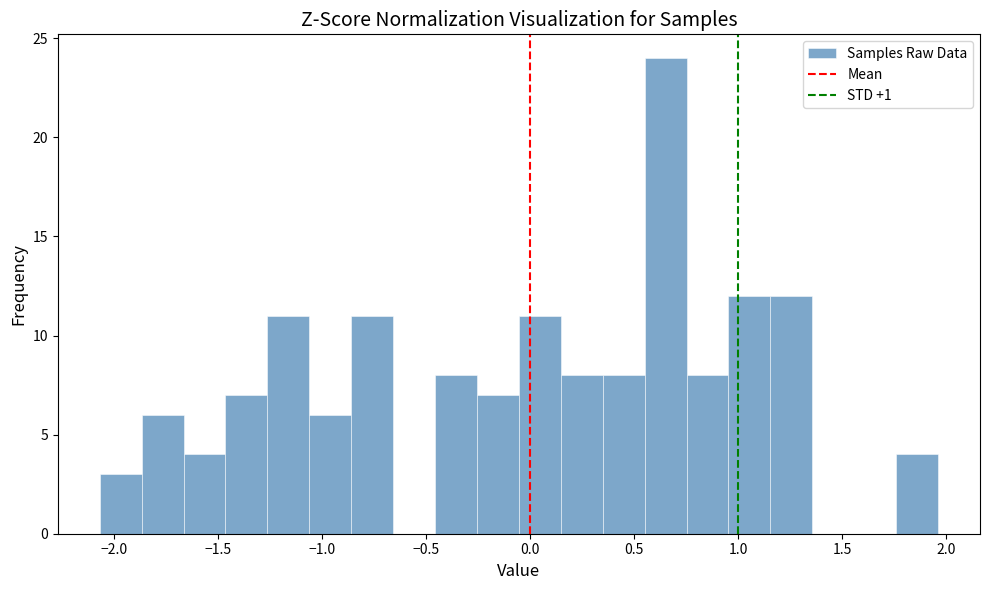

Reading left to right, transcribe this chart: for each bar, give the range it covers on the x-axis and its height. Neither the bar edges nor the heights are printed on the chart, so give them approximately, as read against the axes.

-2.05 to -1.85: 3
-1.85 to -1.65: 6
-1.65 to -1.45: 4
-1.45 to -1.25: 7
-1.25 to -1.05: 11
-1.05 to -0.85: 6
-0.85 to -0.65: 11
-0.65 to -0.45: 0
-0.45 to -0.25: 8
-0.25 to -0.05: 7
-0.05 to 0.15: 11
0.15 to 0.35: 8
0.35 to 0.55: 8
0.55 to 0.75: 24
0.75 to 0.95: 8
0.95 to 1.15: 12
1.15 to 1.35: 12
1.35 to 1.55: 0
1.55 to 1.75: 0
1.75 to 1.95: 4